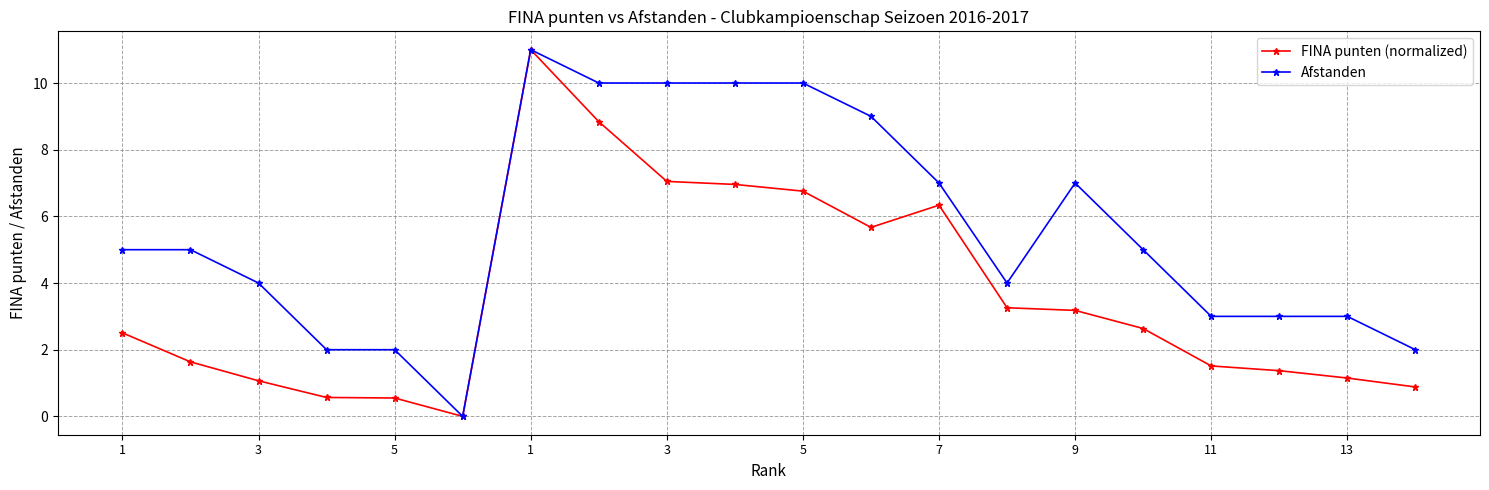

True or false: FINA punten (normalized) has more than 0 interior local peaks.

True